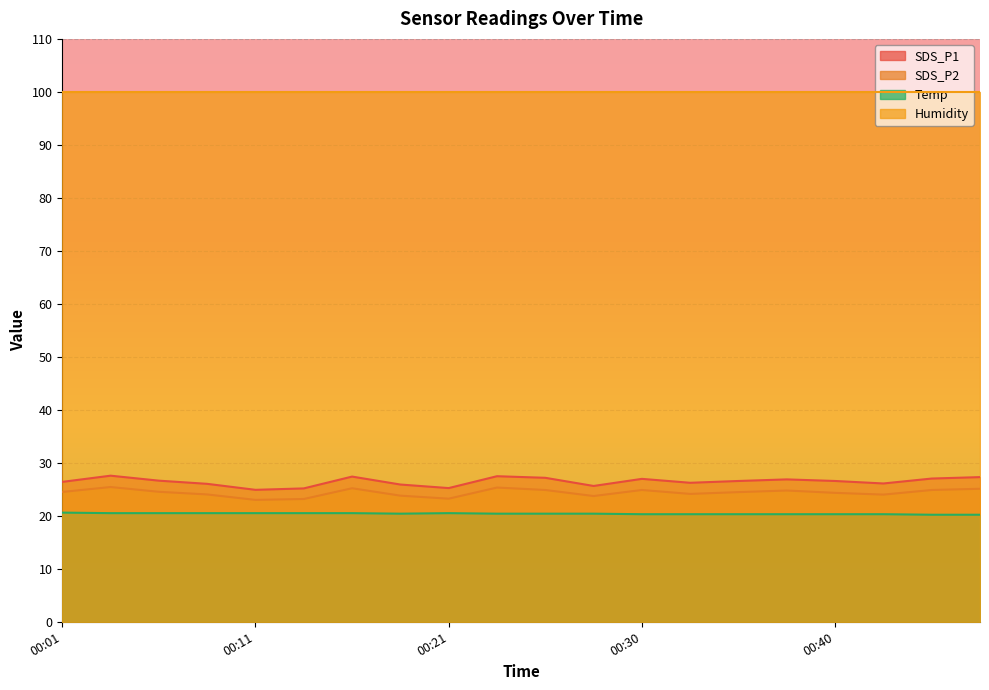

What is the difference between the maximum and second lowest values in the SDS_P1 series?

2.4